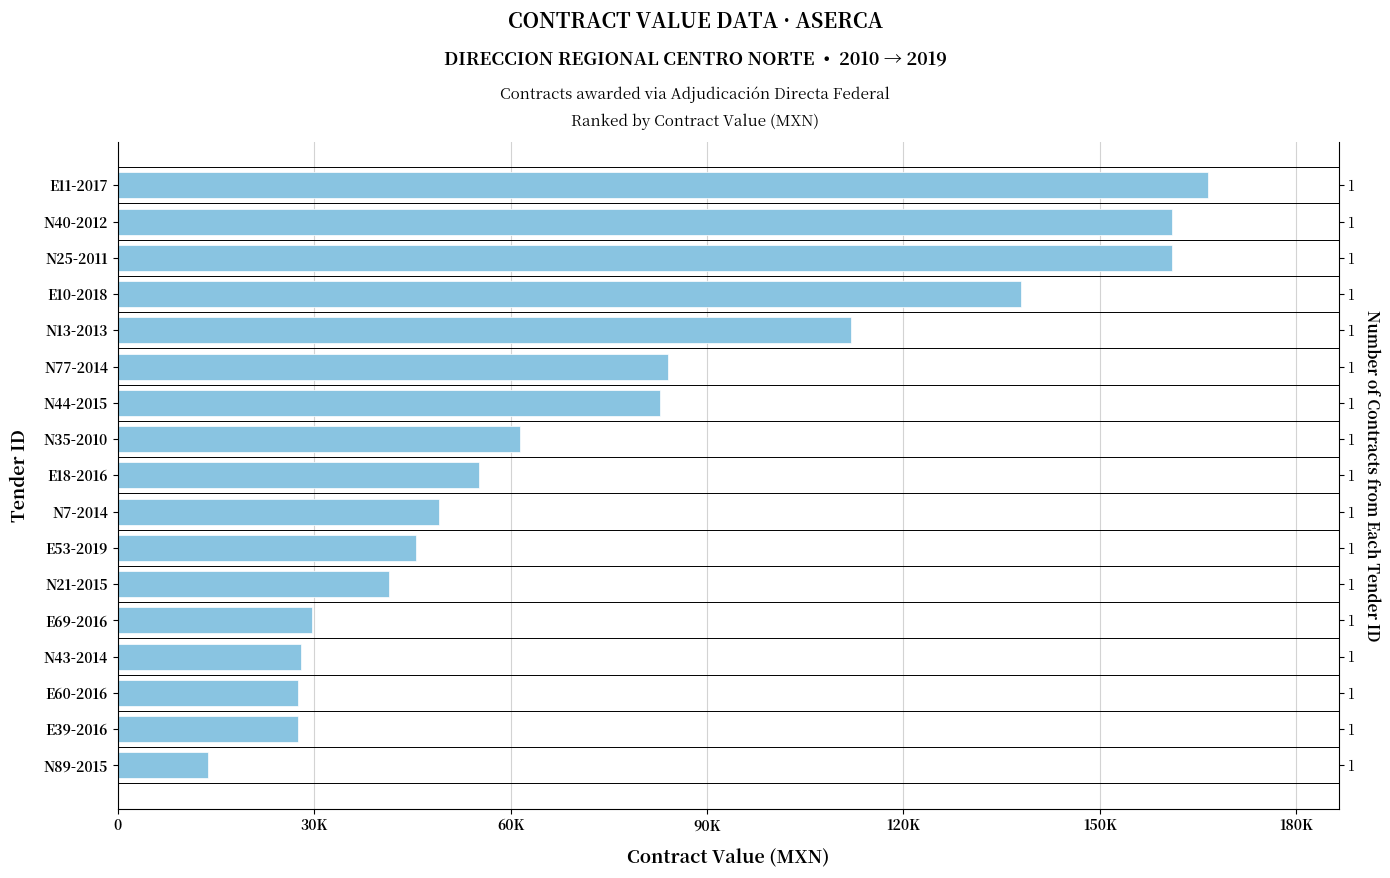

Does the chart contain any negative values?

No